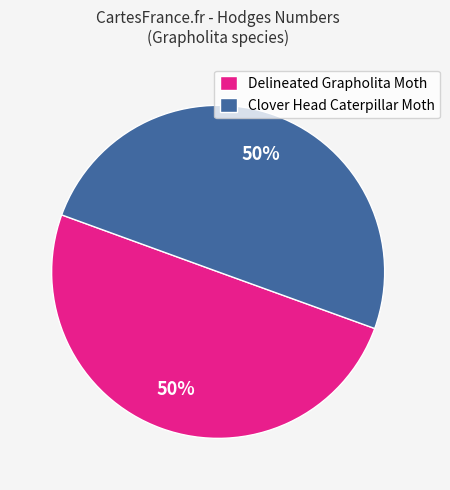

To the nearest percent, what portion does Clover Head Caterpillar Moth represent?

50%